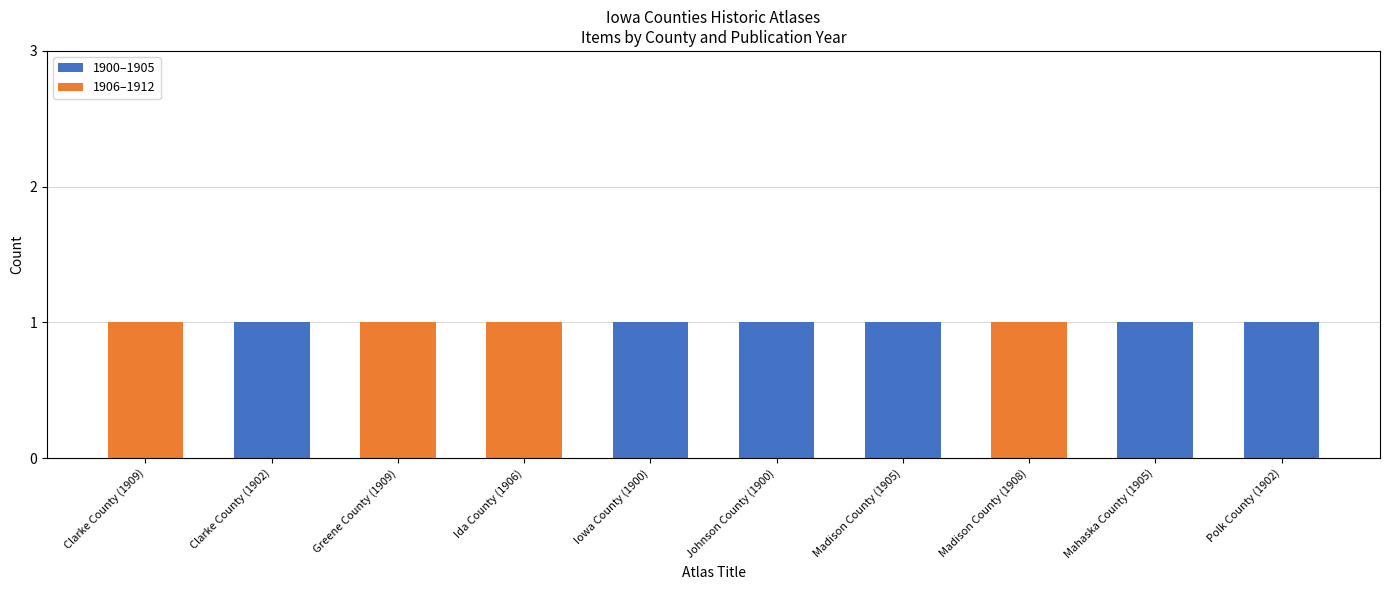

The value of 1900–1905 at Clarke County (1909) is 0. True or false?

True